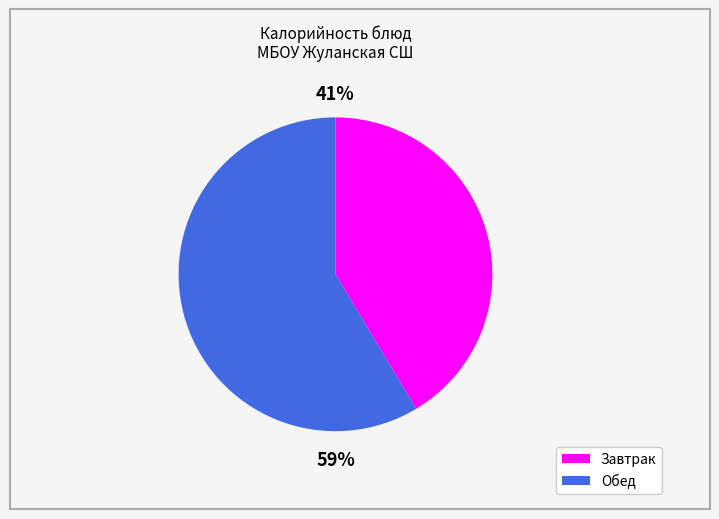

Does any single category account for the majority?

Yes